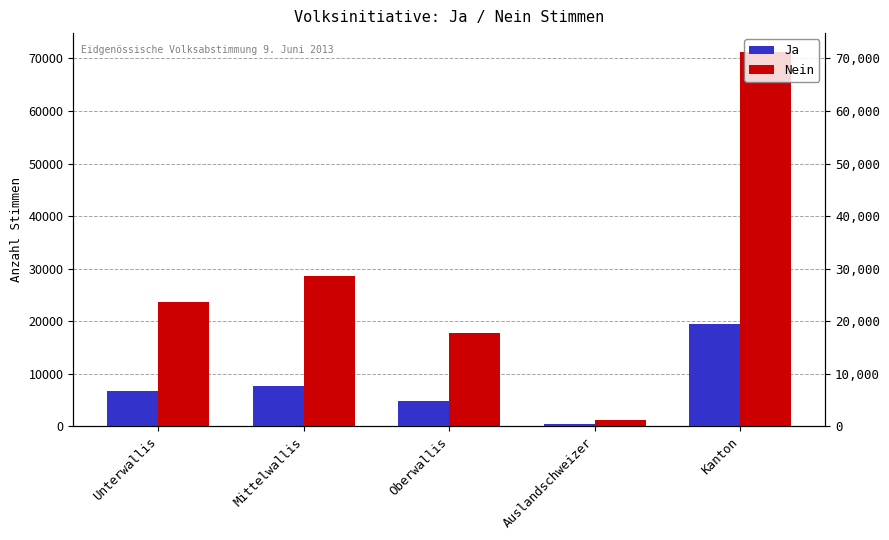

List the series in order of their overall mean, highest first.

Nein, Ja